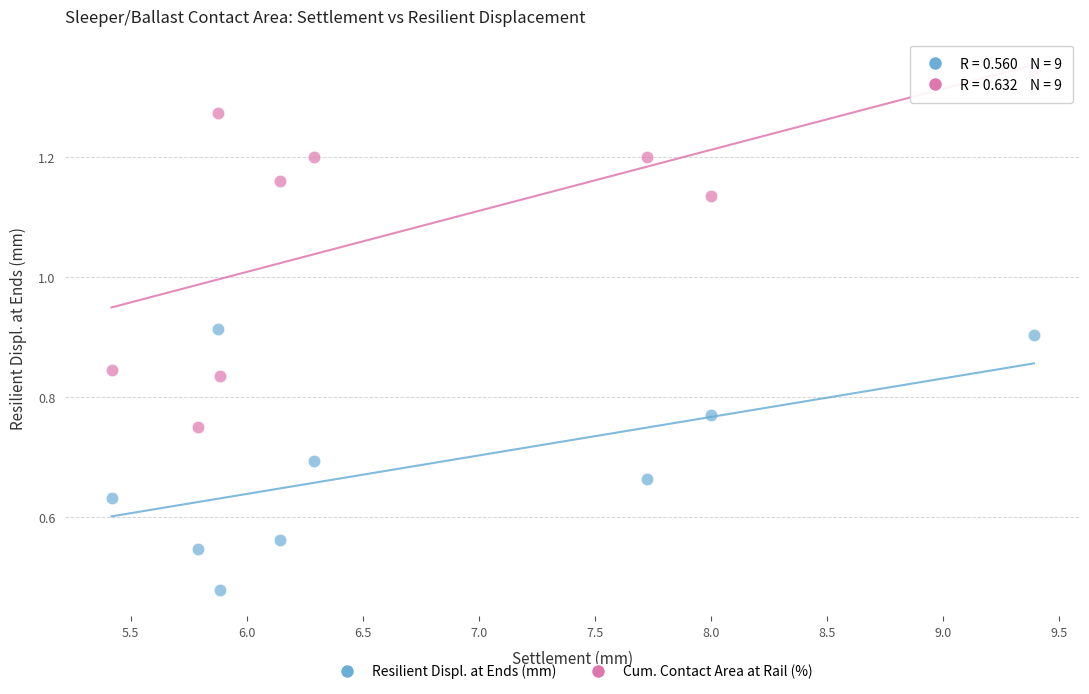

Which series reaches the maximum Y coordinate?

Cum. Contact Area at Rail (%)